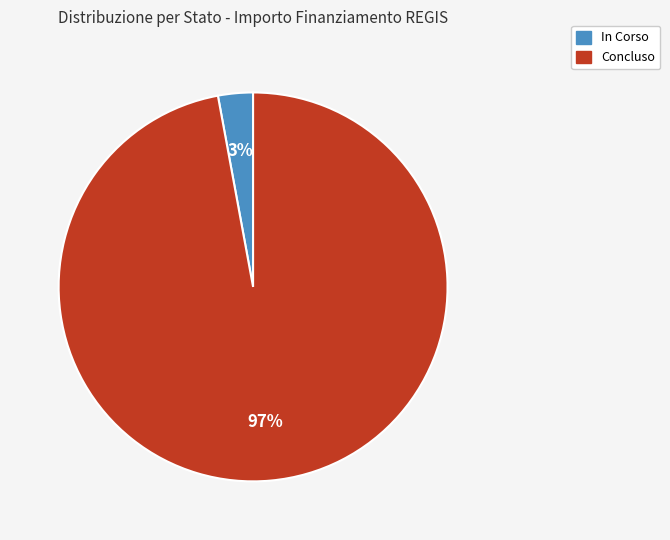

To the nearest percent, what is the difference between the largest and smallest slice percentages?

94%